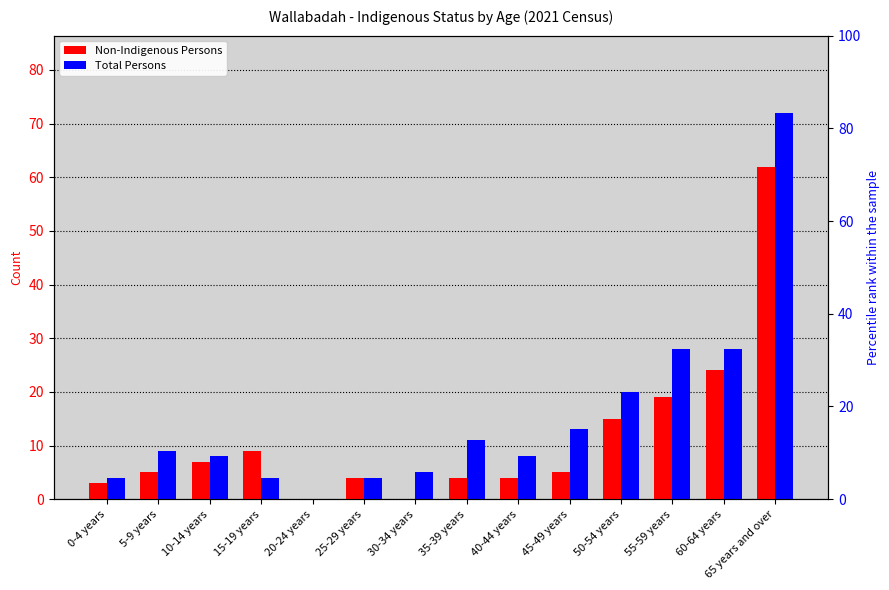

What is the total value across all series at 5-9 years?

14